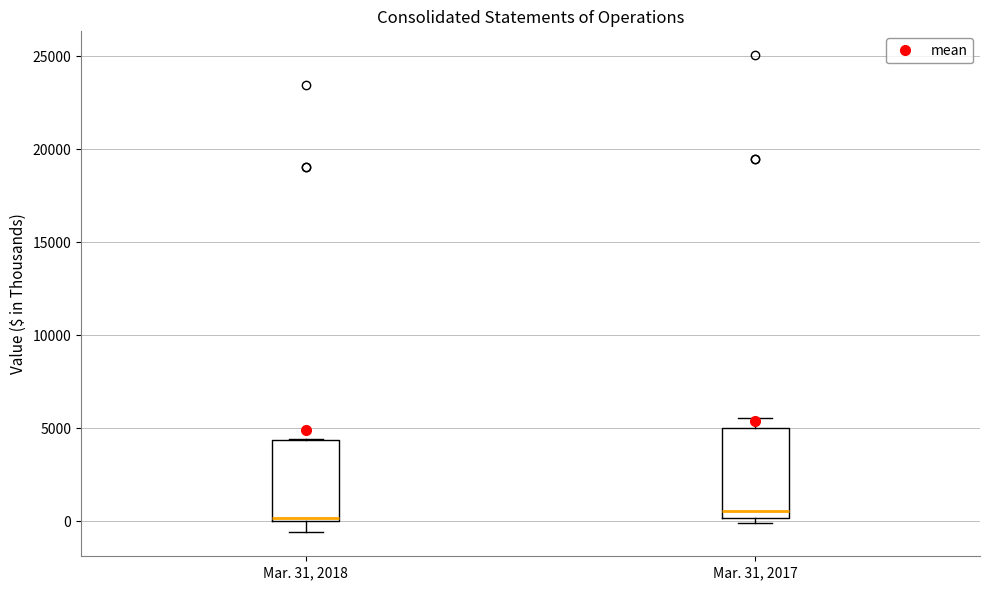

Reading left to right, transcribe this box plot: for each box, give where its median line is, the range the box spans, and where its two whiskers end, as read against the y-axis. The values are not printed on the chart, so give them approximately, as read against the axis.

Mar. 31, 2018: median 0 (just above the box's lower edge), box 0 to 4500, whiskers -500 to 4500
Mar. 31, 2017: median 500, box 0 to 5000, whiskers 0 (just below the box's lower edge) to 5500